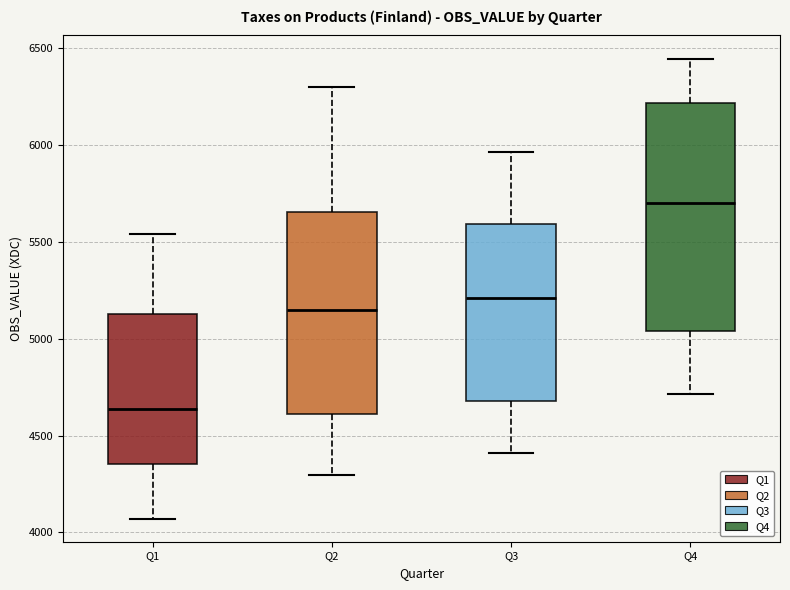

Reading left to right, transcribe this box plot: for each box, give where its median line is, the range the box spans, and where its two whiskers end, as read against the y-axis. The values are not printed on the chart, so give them approximately, as read against the axis.

Q1: median 4650, box 4350 to 5150, whiskers 4050 to 5550
Q2: median 5150, box 4600 to 5650, whiskers 4300 to 6300
Q3: median 5200, box 4700 to 5600, whiskers 4400 to 5950
Q4: median 5700, box 5050 to 6200, whiskers 4700 to 6450